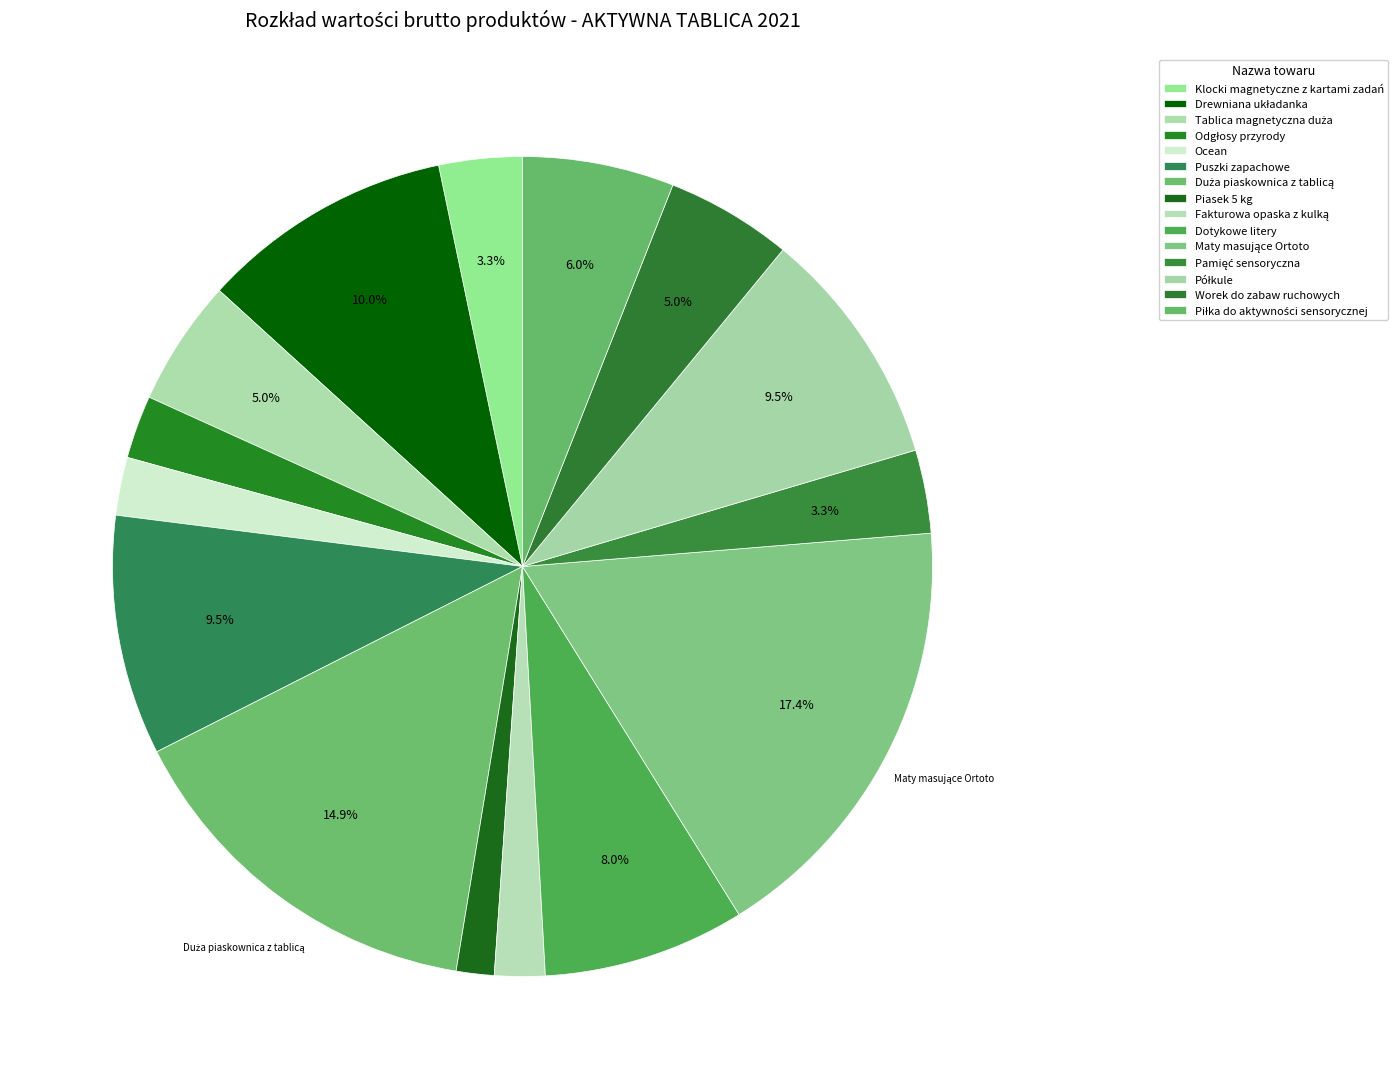

How many slices are in this pie chart?

15